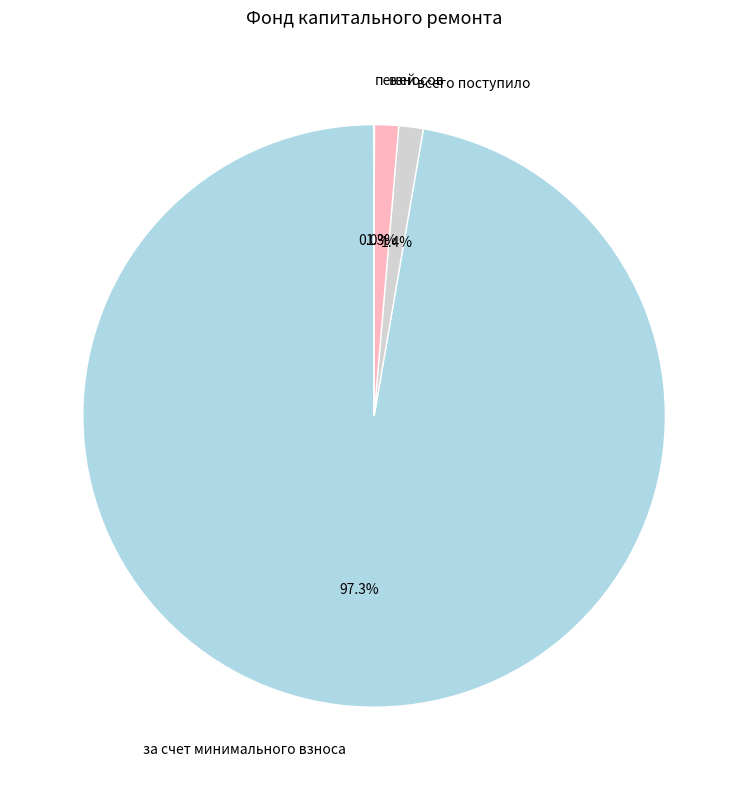

Is it true that взносов is 11% of the pie?

False